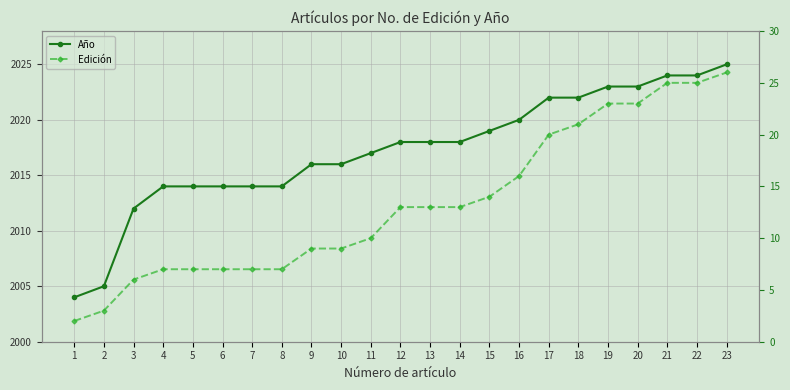

At which label does Año reach its minimum?

1